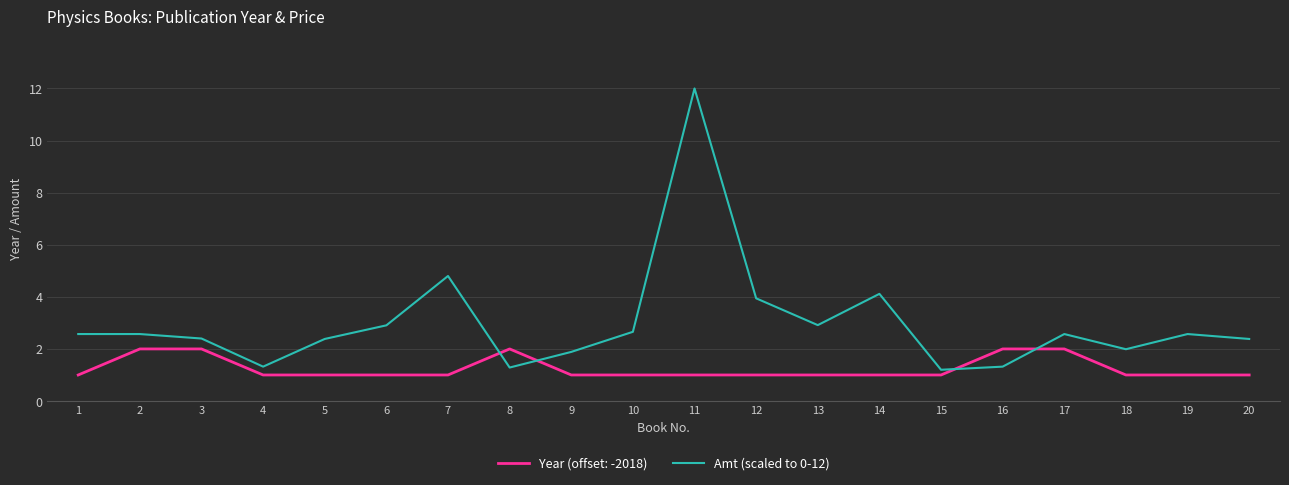

True or false: Amt (scaled to 0-12) has a value of 2.7 at 10.

True